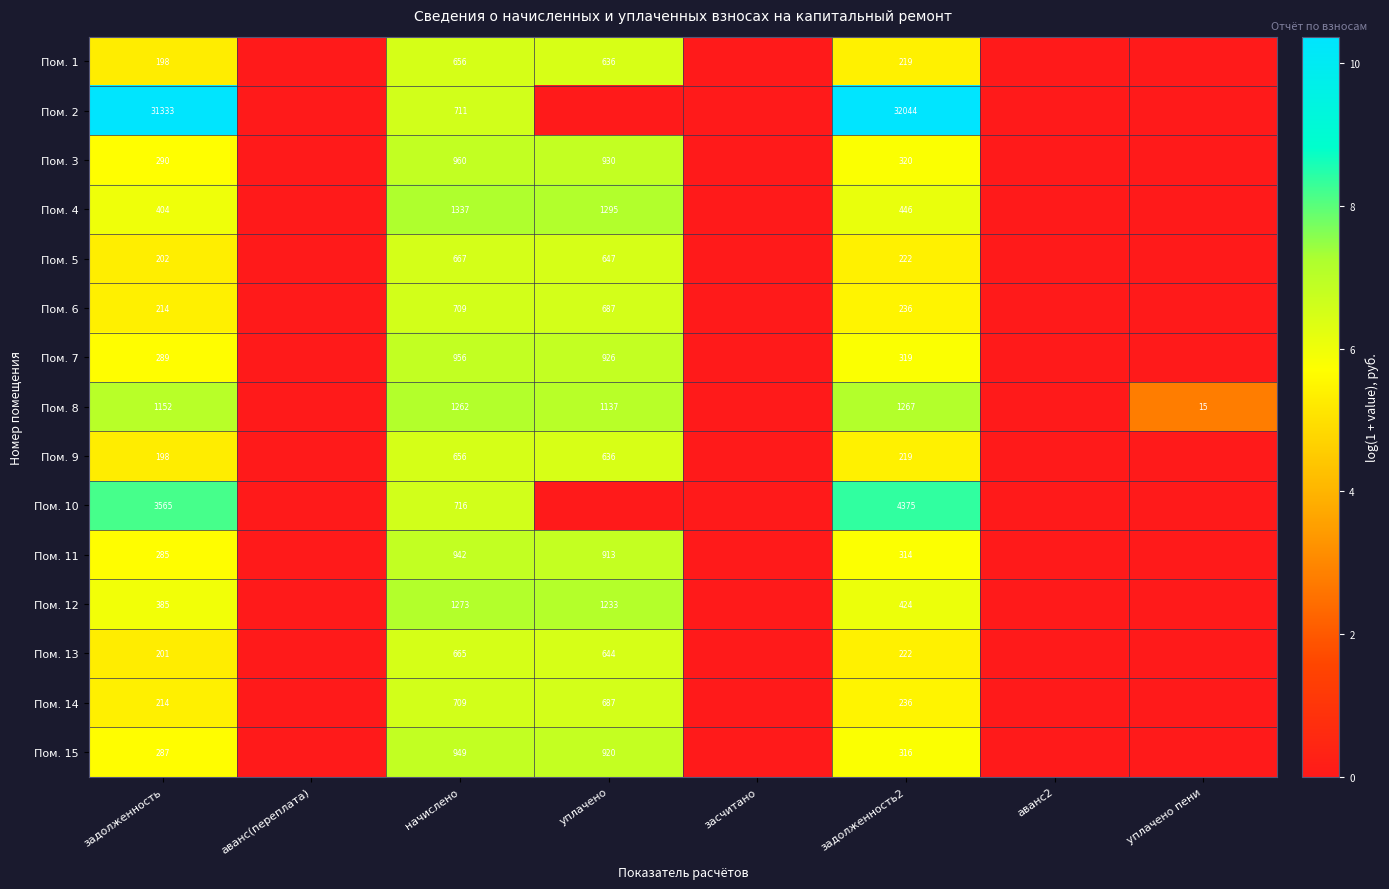

True or false: Пом. 9 has a value of 141 at начислено.

False